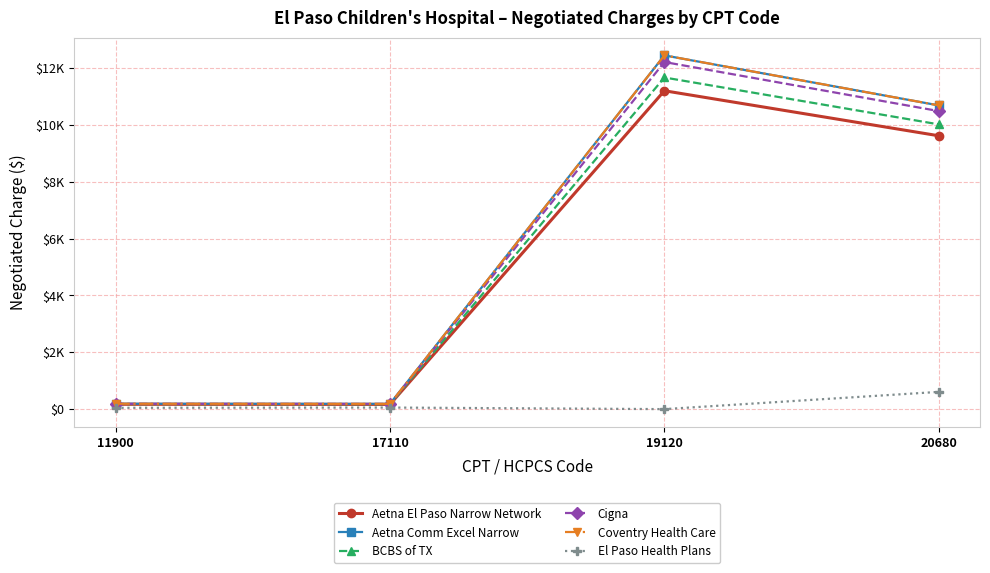

Reading right to left, list all the values displayed in this chart.

Aetna El Paso Narrow Network: 9621.4	11206.1	166.3	169.9
Aetna Comm Excel Narrow: 10690.4	12451.2	184.8	188.8
BCBS of TX: 10022.2	11673.0	173.2	177.0
Cigna: 10490.0	12217.7	181.3	185.3
Coventry Health Care: 10690.4	12451.2	184.8	188.8
El Paso Health Plans: 606.7	0.0	55.3	45.5